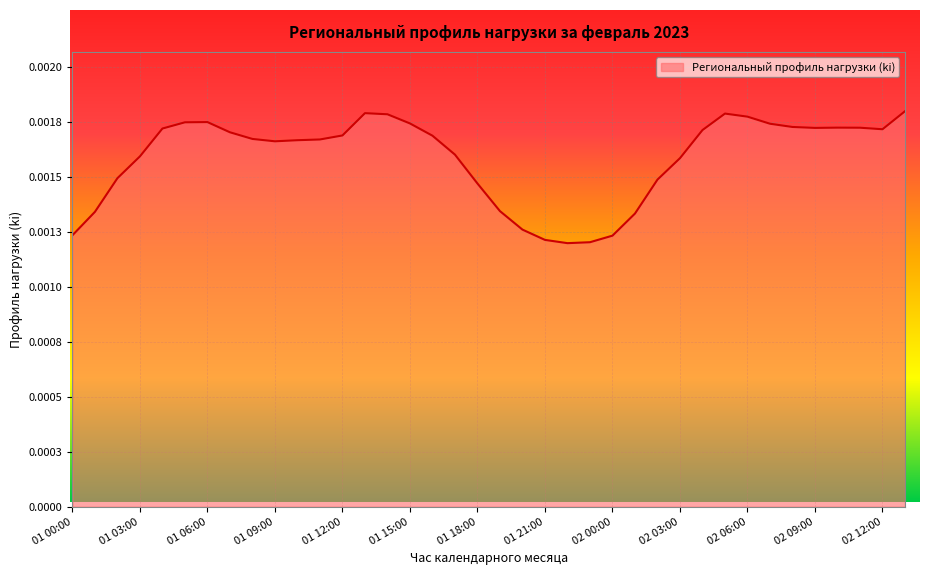

Is this an area chart (filled region under the line)?

Yes